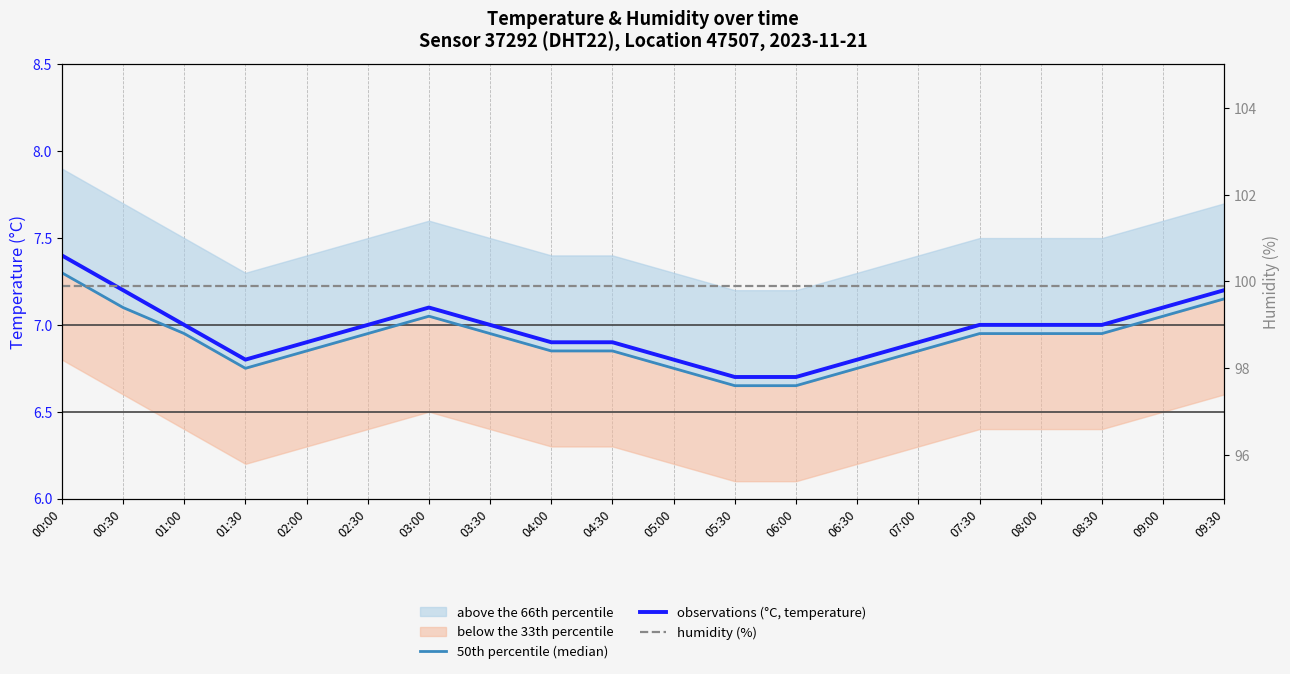

Is it true that 50th percentile (median) equals 1.8 at 06:00?

False